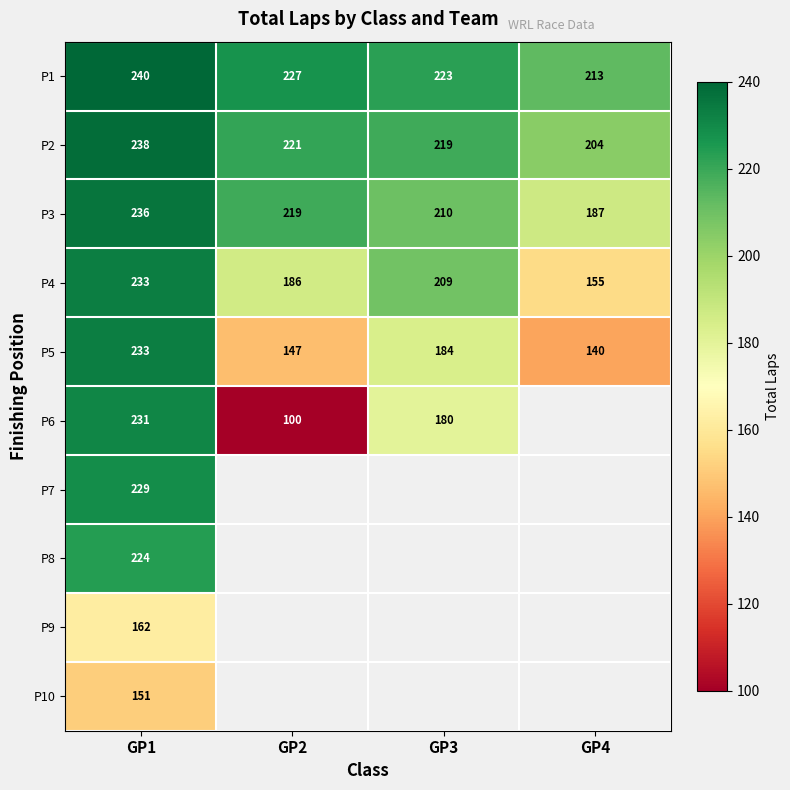

What is the spread (max minus min) of values at GP4?

73.0